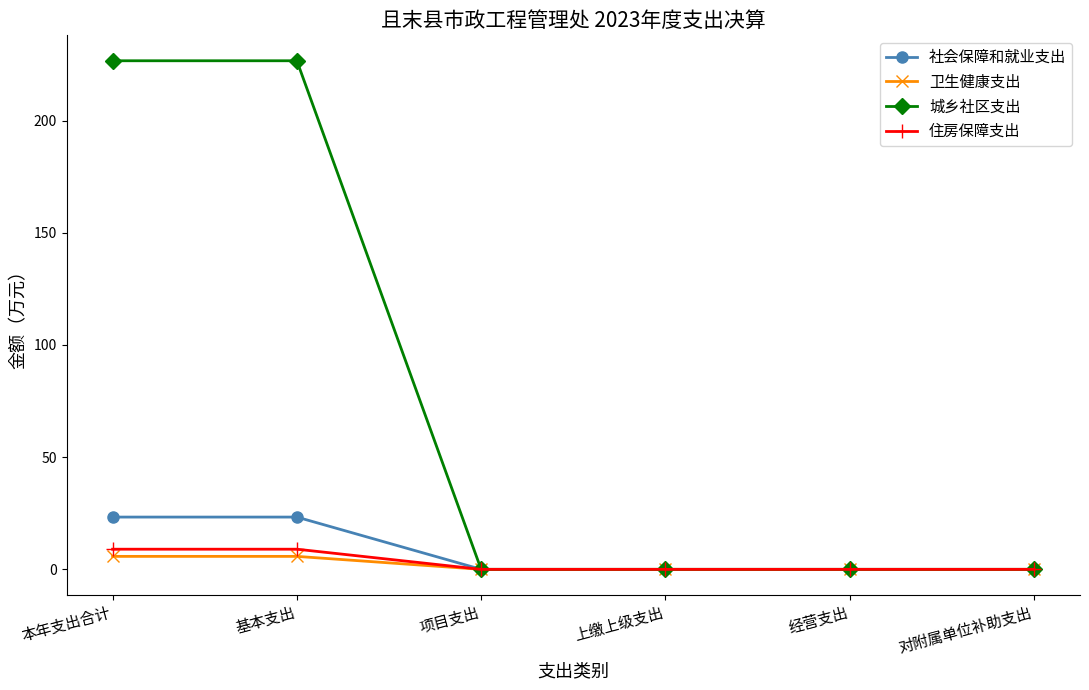

What is the value of the 城乡社区支出 point at the 1st from the left?

226.7